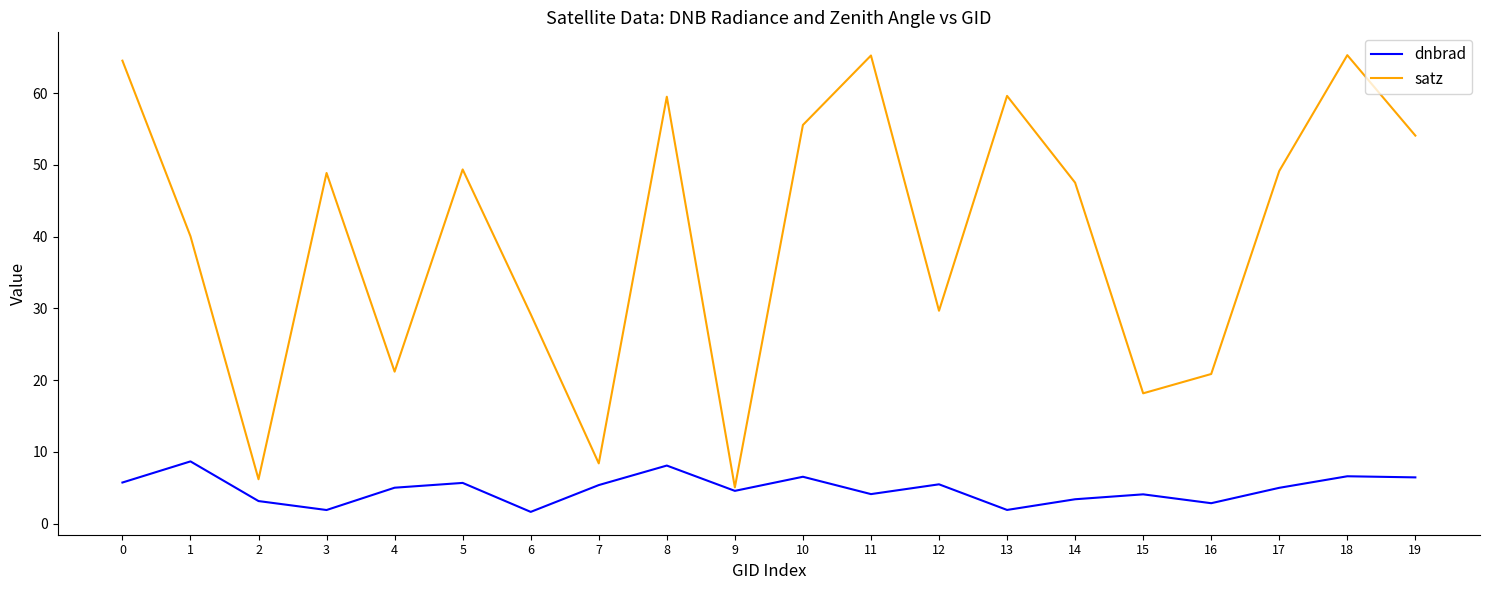

Is the value of satz at 7 greater than the value of dnbrad at 6?

Yes